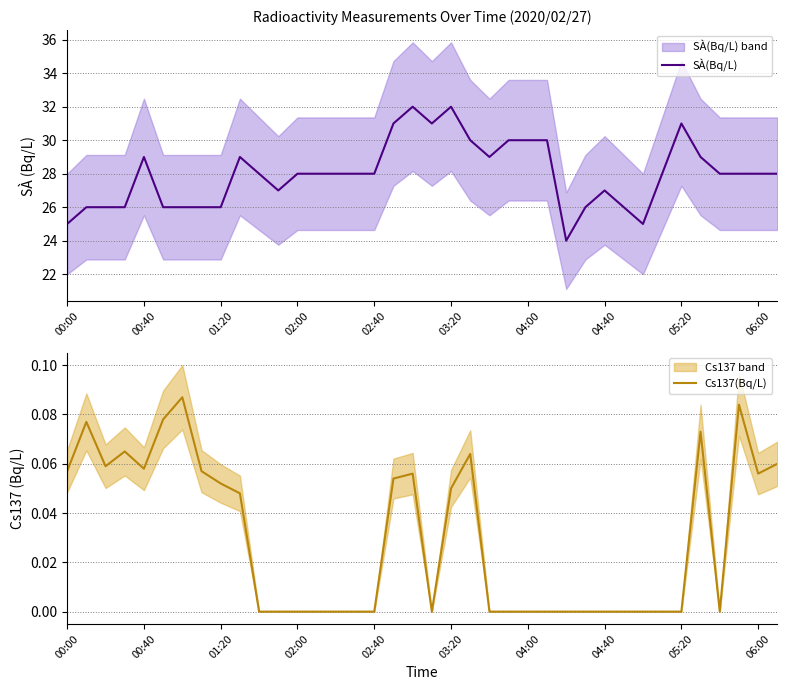

The value of SÀ(Bq/L) at 02:40 is 39.0. True or false?

False